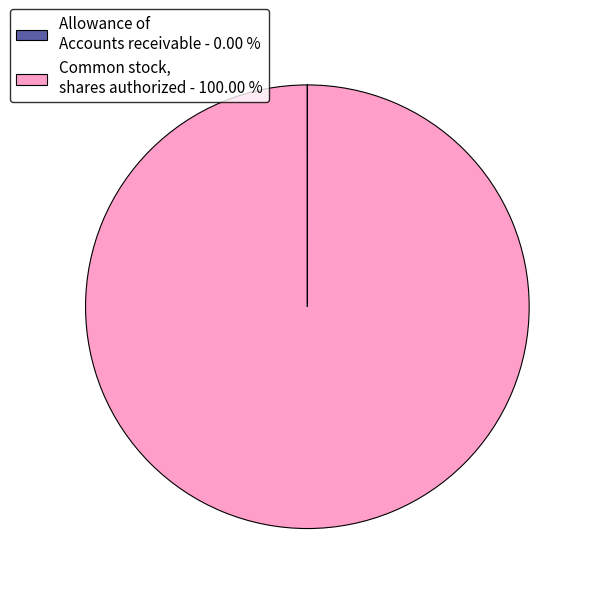

Which category has the biggest portion of the pie?

Common stock, shares authorized - 100.00 %